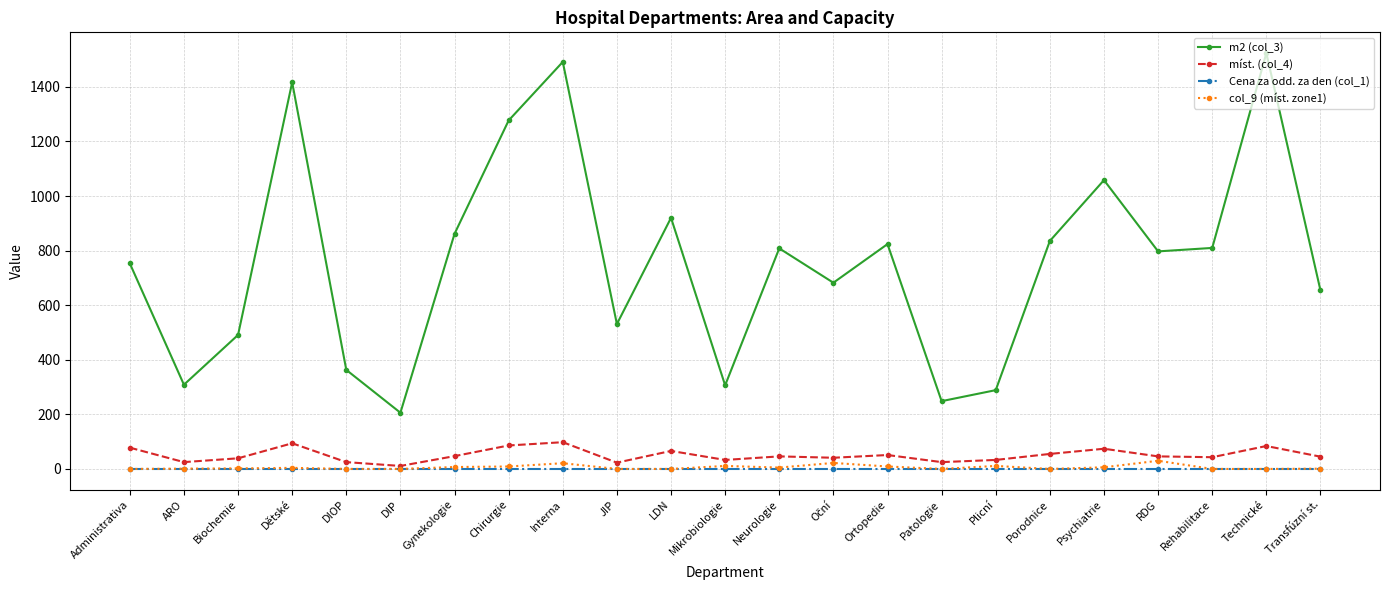

How many data points in m2 (col_3) are above 797?

12